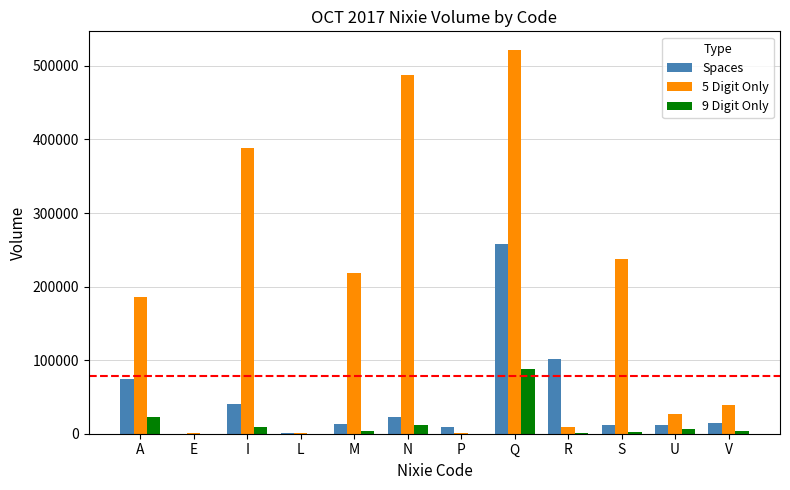

Does the chart contain stacked bars?

No